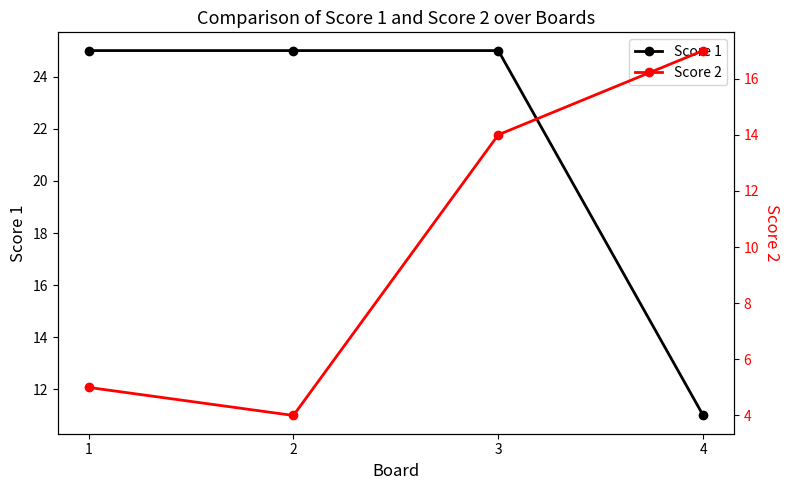

Is the value of Score 2 at 1 greater than the value of Score 1 at 2?

No